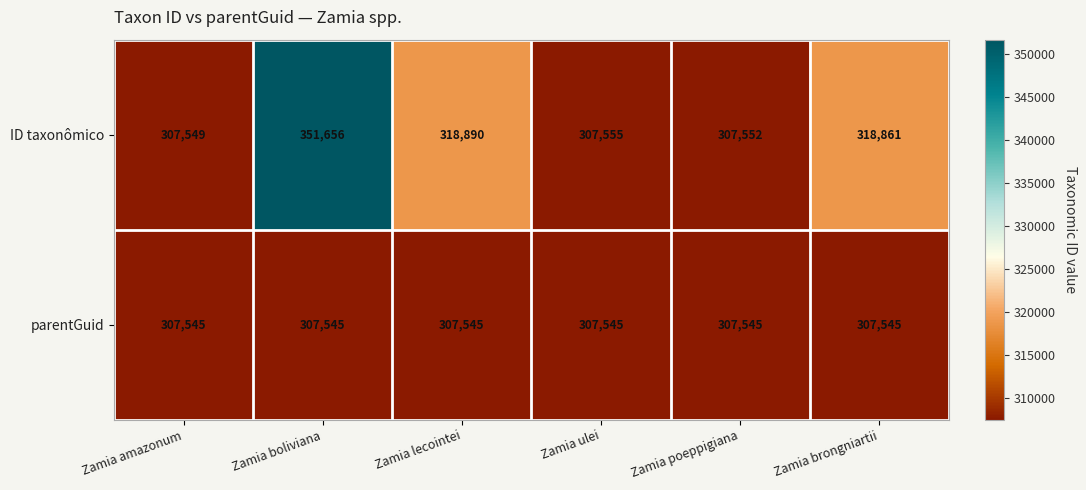

Is it true that ID taxonômico equals 318890 at Zamia lecointei?

True